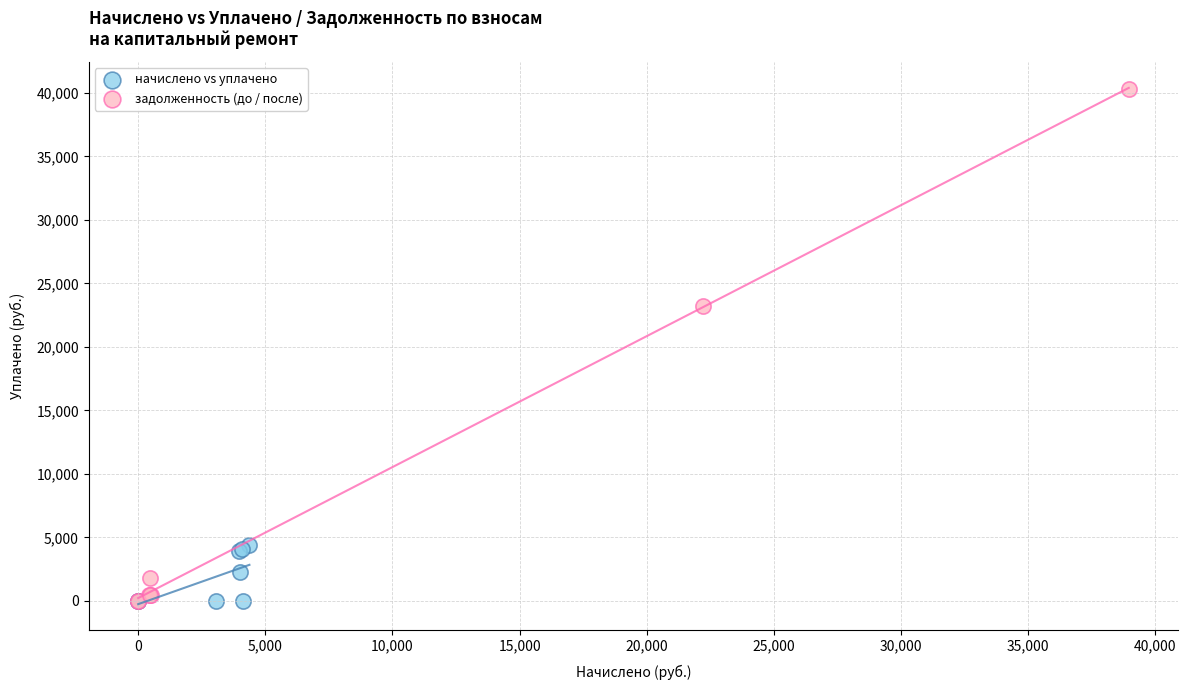

Which series has the largest Y range (max minus min)?

задолженность (до / после)